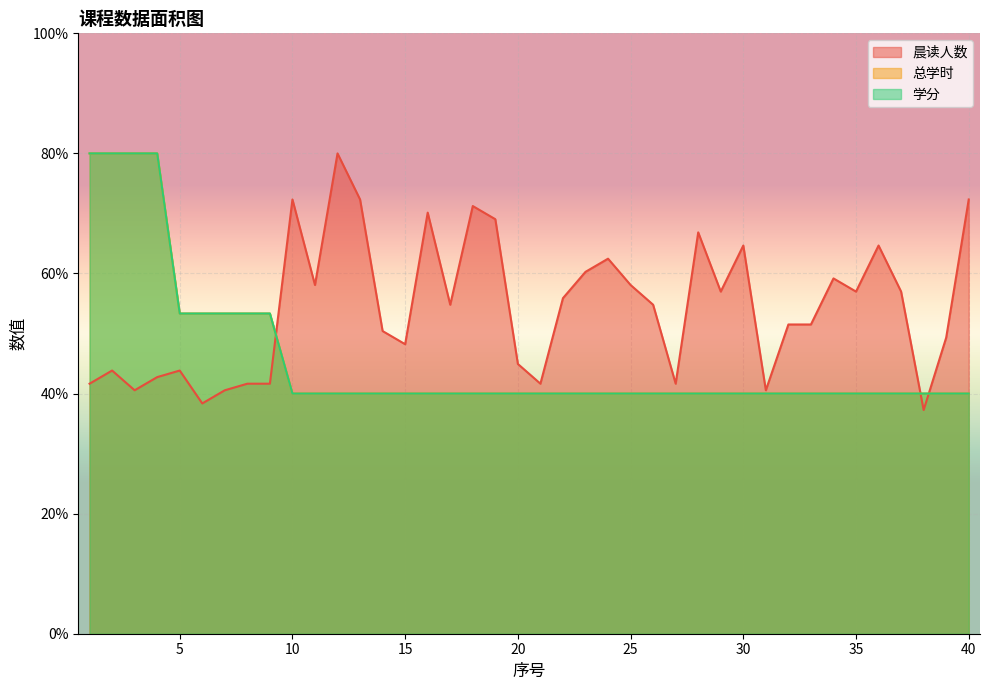

At which label is 学分 closest to 60?

5